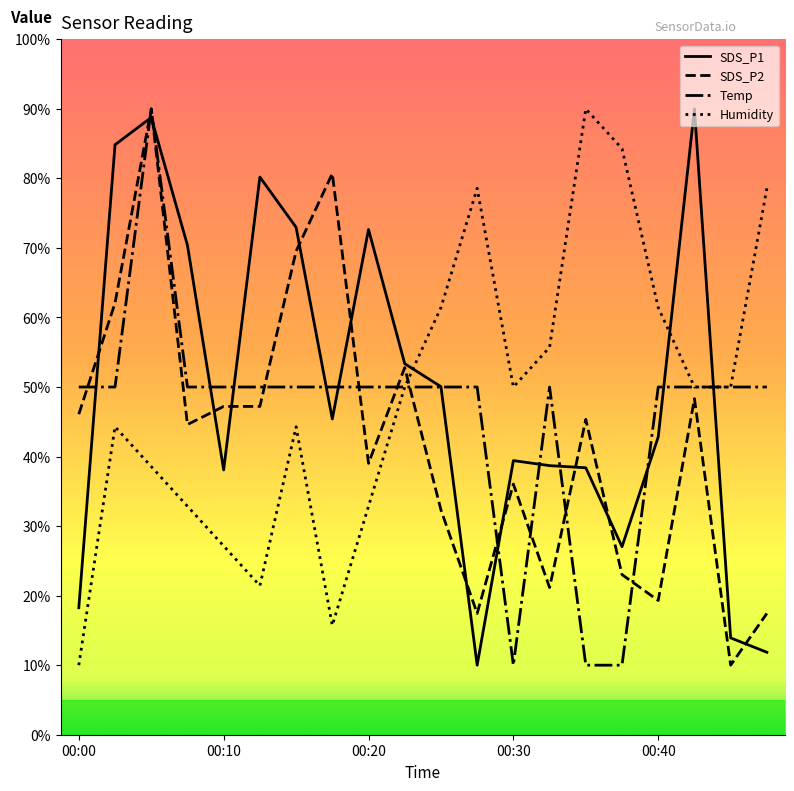

What is the maximum value shown in the chart?

90.0